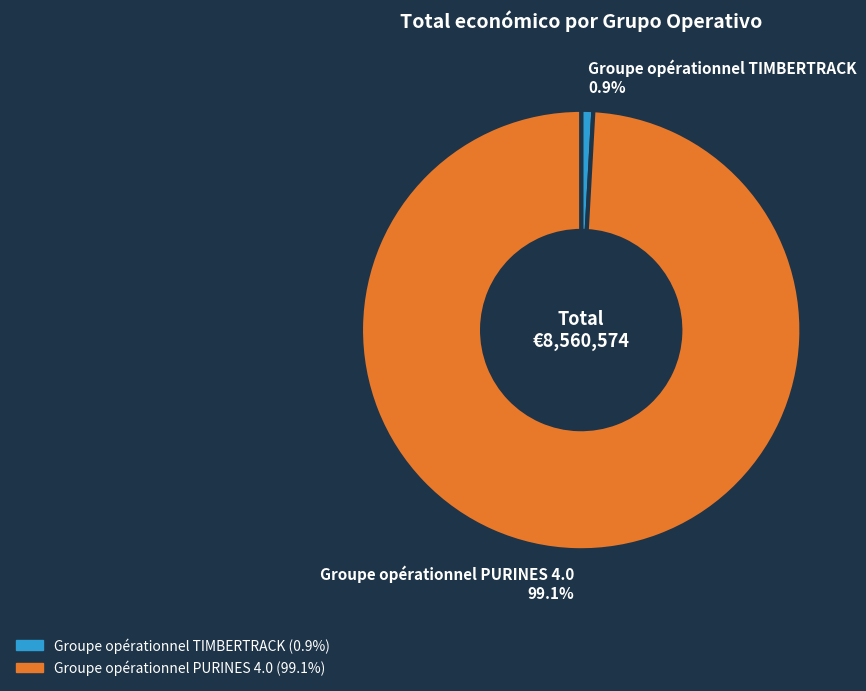

Which slice is the largest?

Groupe opérationnel PURINES 4.0